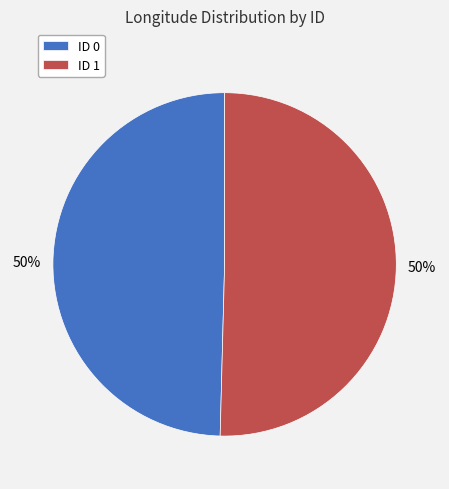

To the nearest percent, what is the combined percentage of ID 1 and ID 0?

100%